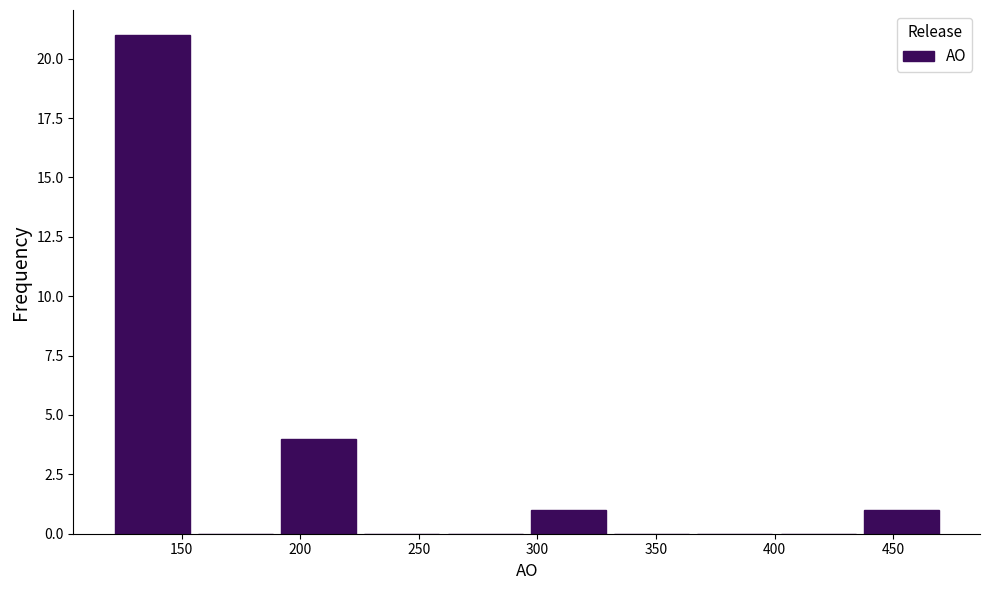

Which range on the x-axis has the tallest bar?

120 to 155